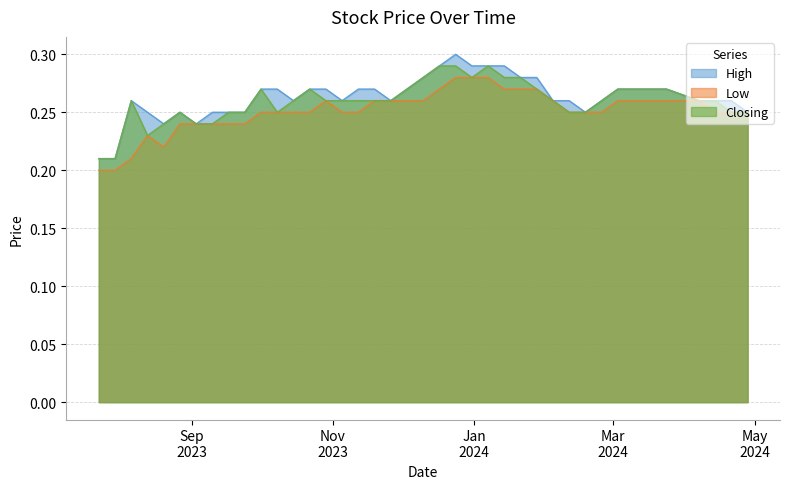

Which series has the largest total across all categories?

High